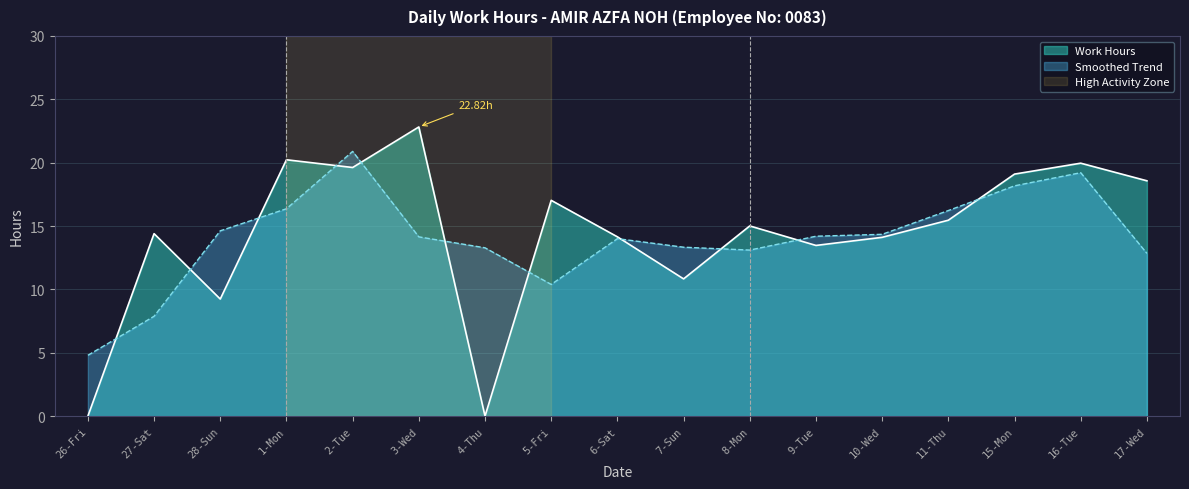

What is the difference between the maximum and second lowest values?

22.8